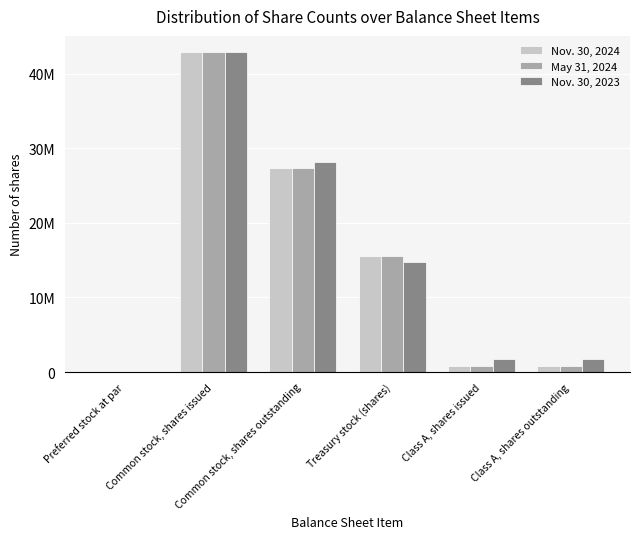

What are all the series names shown in the legend?

Nov. 30, 2024, May 31, 2024, Nov. 30, 2023